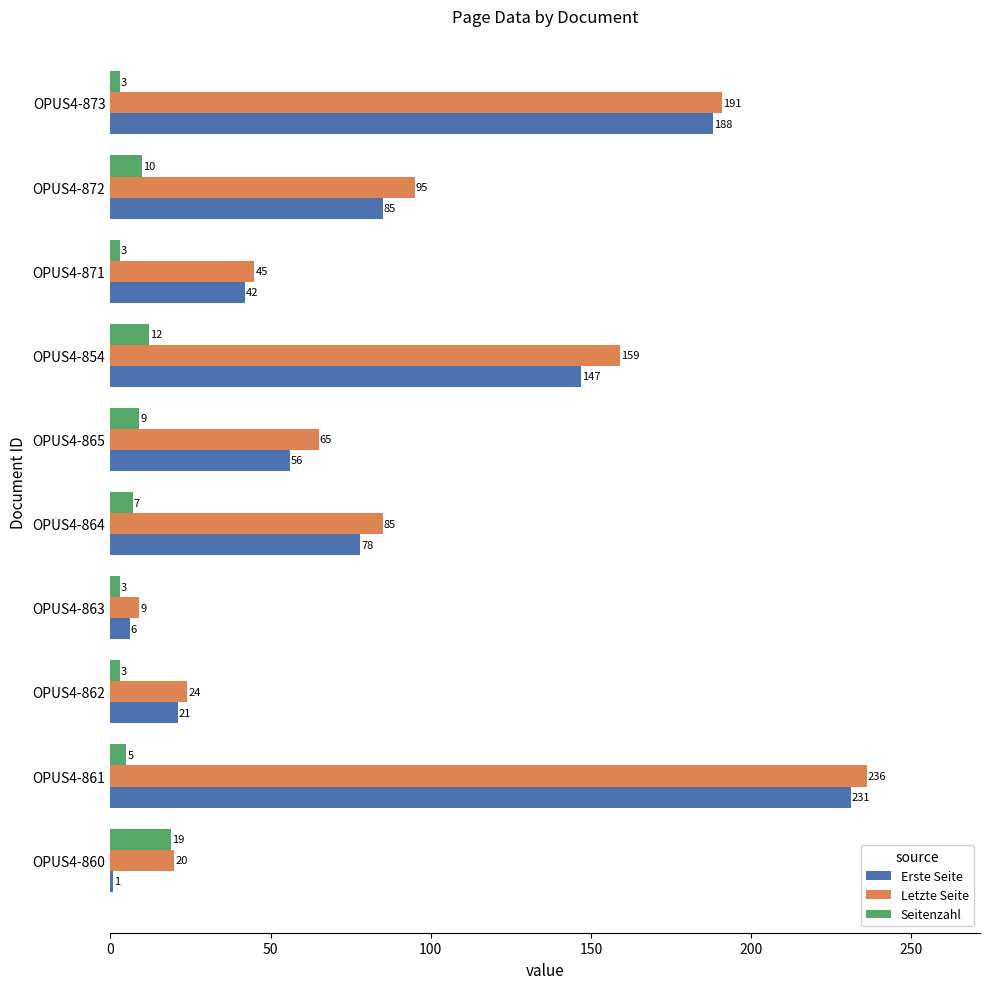

How many data points does each series have?

10